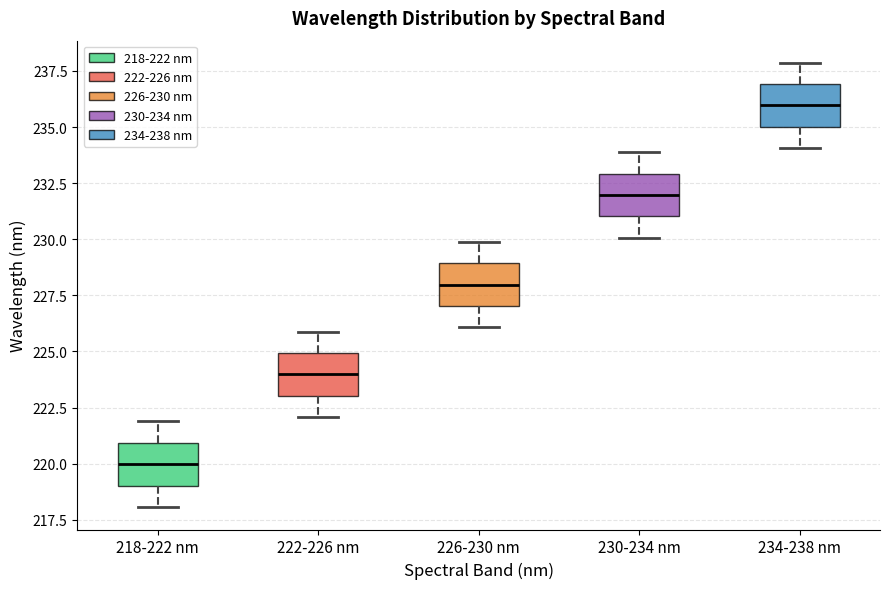

Reading left to right, transcribe this box plot: for each box, give where its median line is, the range the box spans, and where its two whiskers end, as read against the y-axis. The values are not printed on the chart, so give them approximately, as read against the axis.

218-222 nm: median 220, box 219 to 221, whiskers 218 to 222
222-226 nm: median 224, box 223 to 225, whiskers 222 to 226
226-230 nm: median 228, box 227 to 229, whiskers 226 to 230
230-234 nm: median 232, box 231 to 233, whiskers 230 to 234
234-238 nm: median 236, box 235 to 237, whiskers 234 to 238